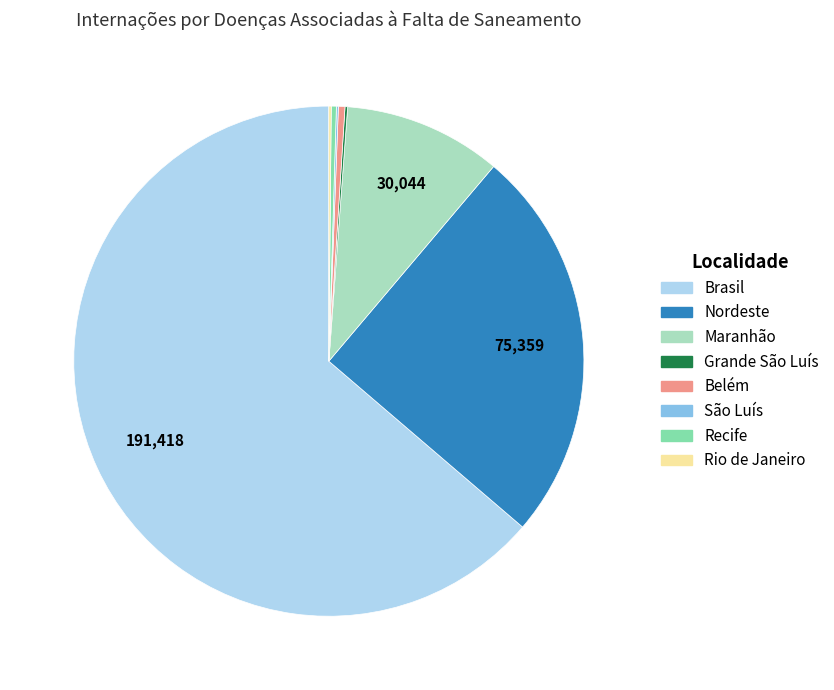

Is the sum of Brasil and Maranhão greater than half?

Yes